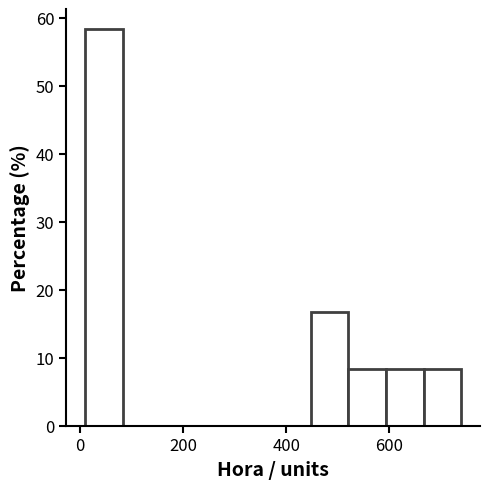

Read against the x-axis, roughly where is the centre of the tallest bar?

40